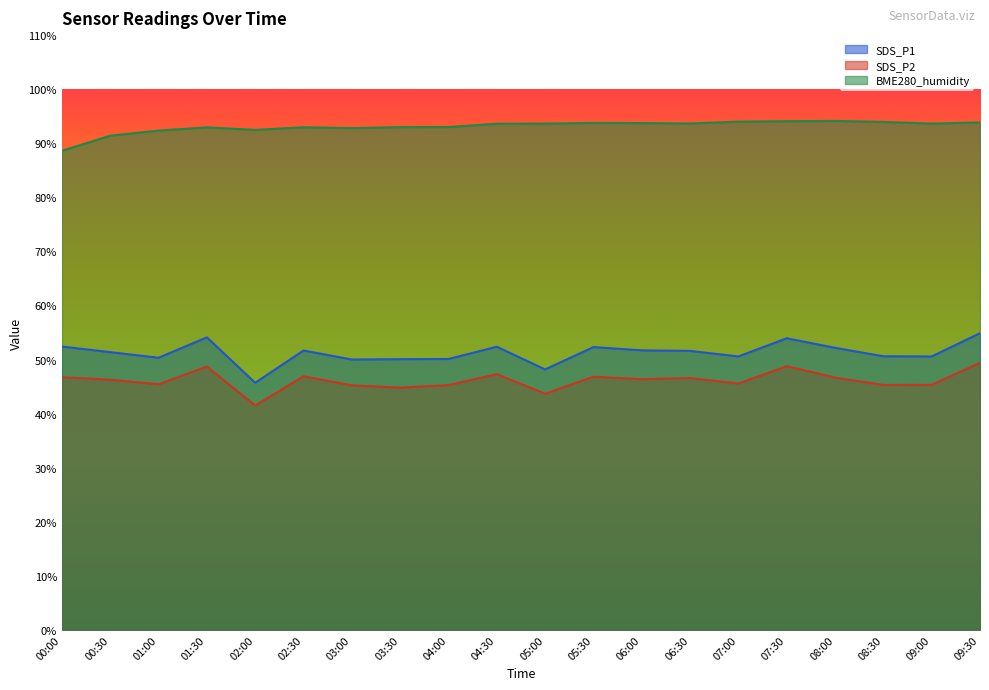

At how many categories does at least one series exceed 52?

20